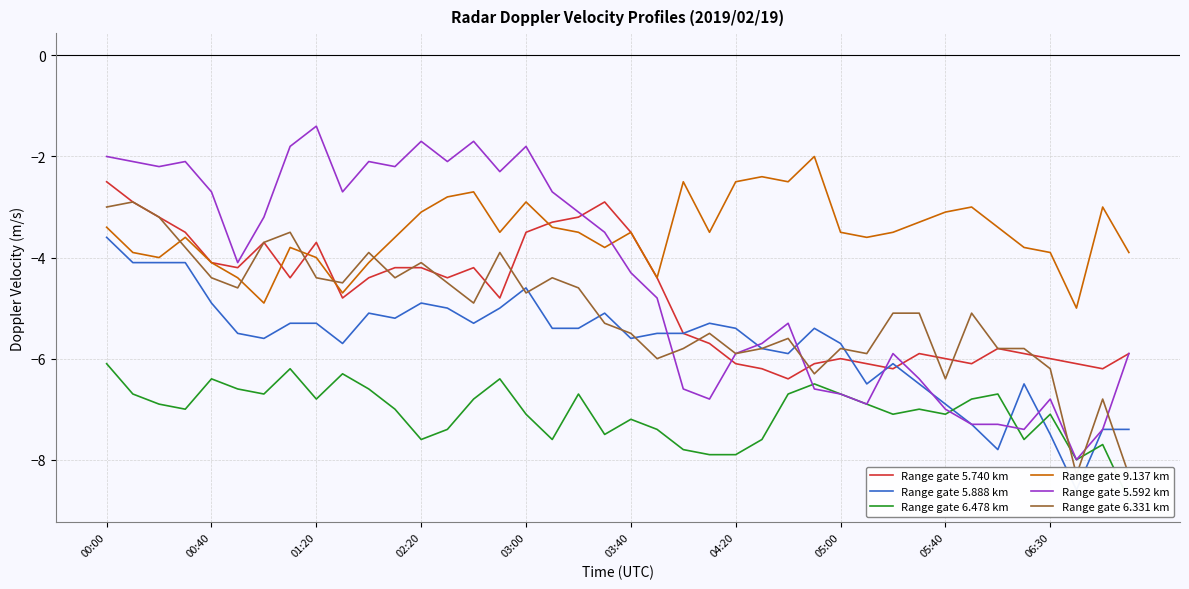

The Range gate 5.592 km series shows -2.7 at 00:40. True or false?

True